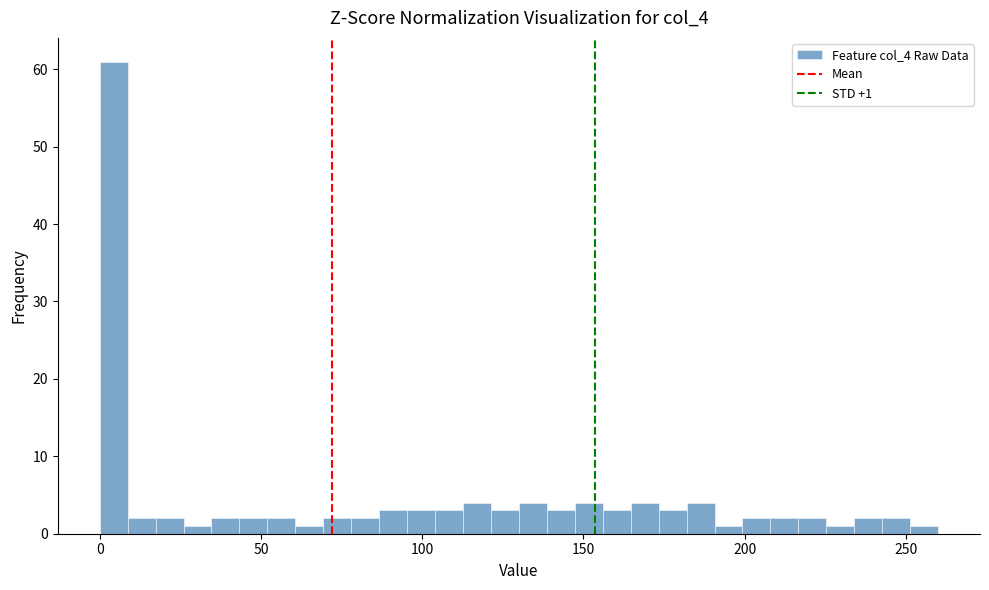

Around what value on the x-axis is the tallest bar? Give the approximate position of its centre, as read against the axis.

5